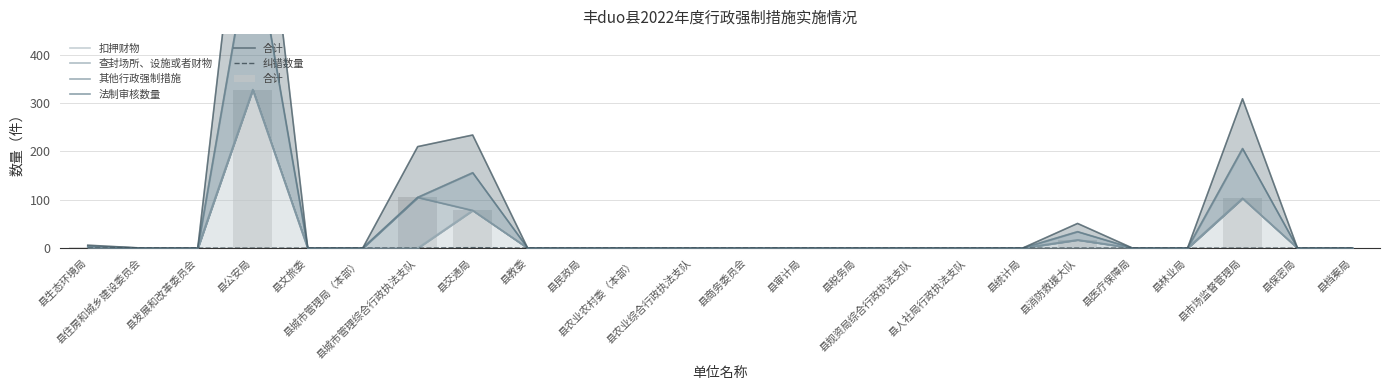

How many data points in 法制审核数量 are above 0?

6